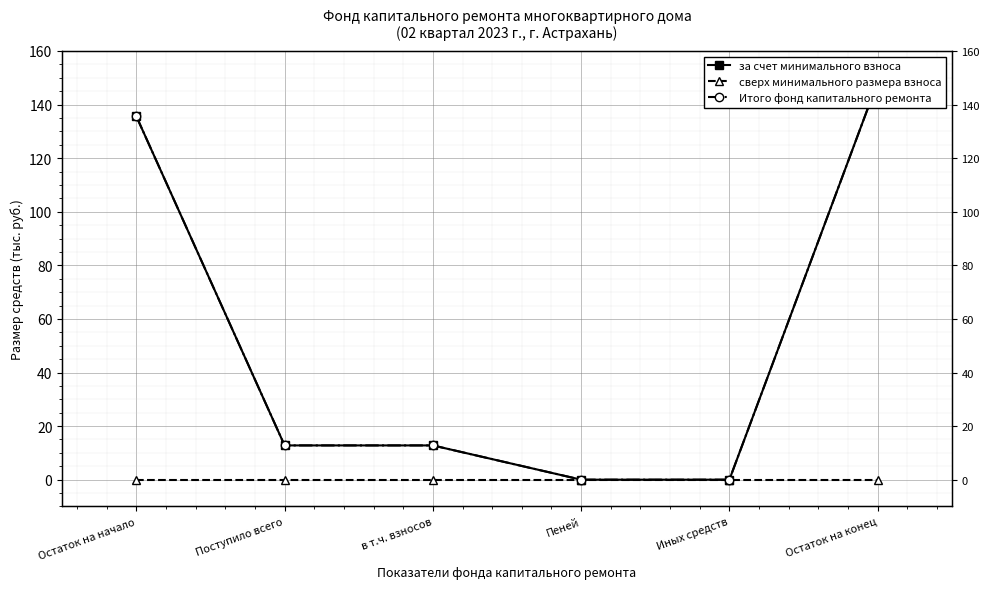

True or false: Итого фонд капитального ремонта and за счет минимального взноса cross at least once.

False